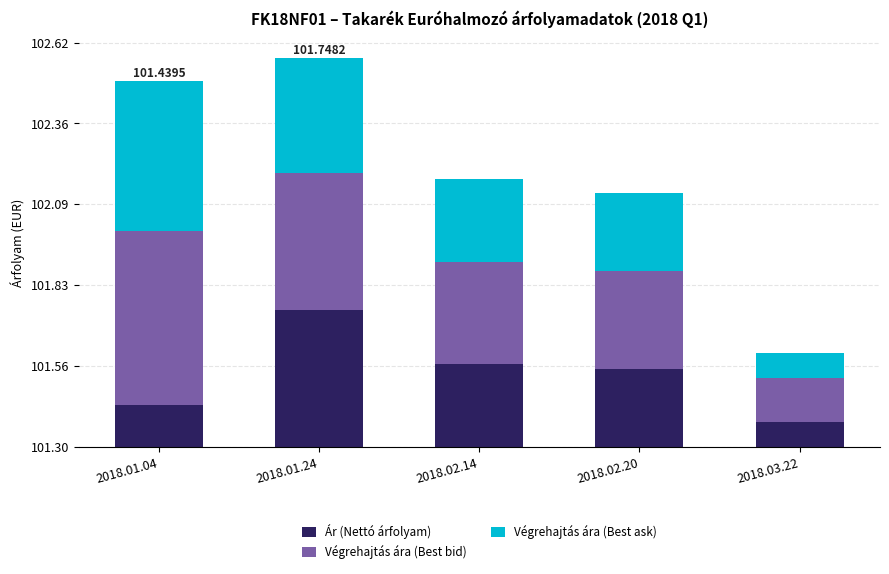

How many Végrehajtás ára (Best bid) values are between 0 and 1?

5